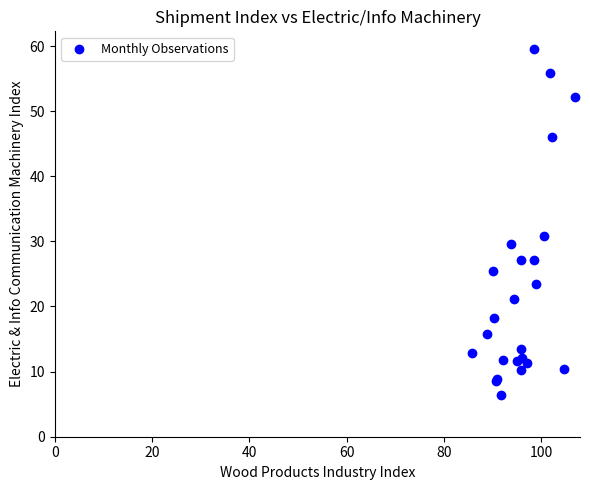

What Y value in the scatter plot is closest to 33?

30.9